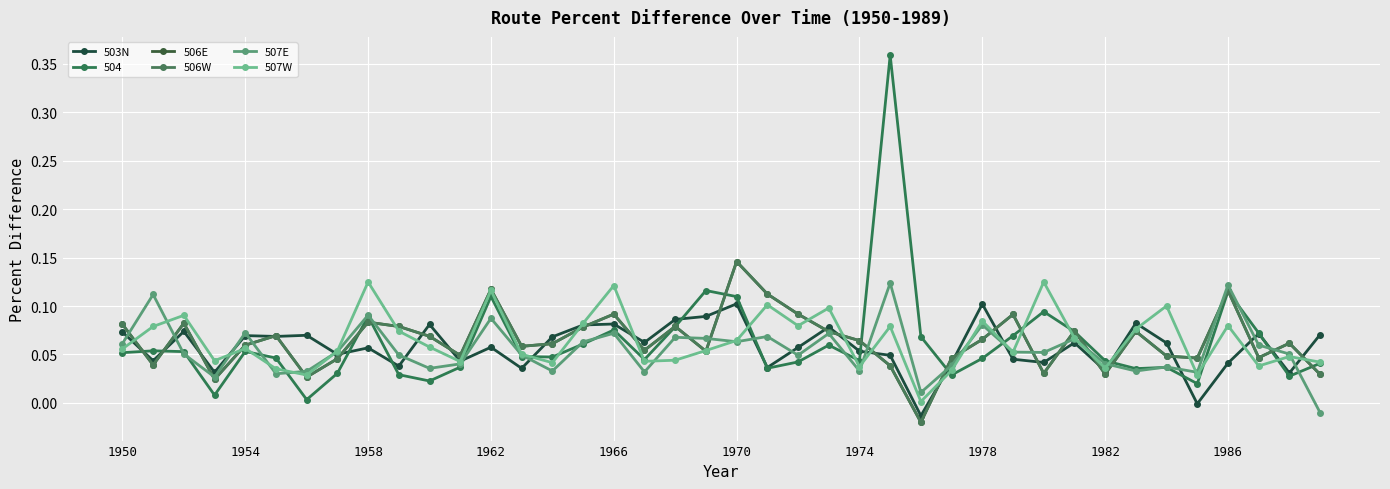

Is this an area chart (filled region under the line)?

No